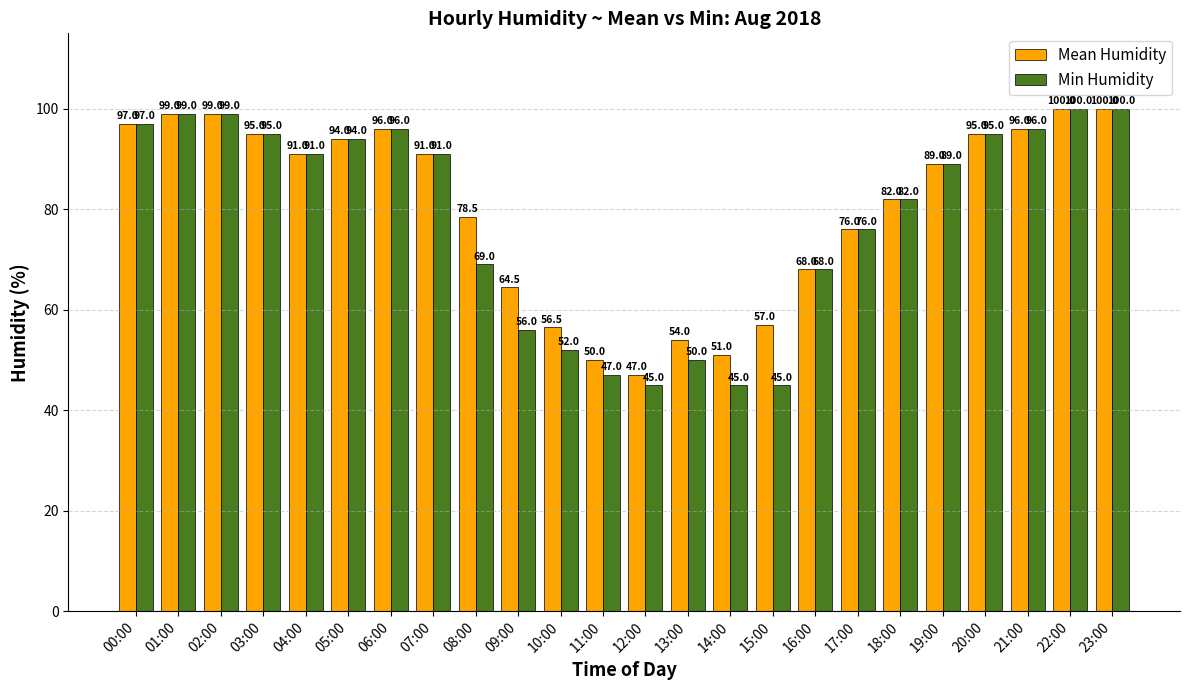

What is the minimum value shown in the chart?

45.0